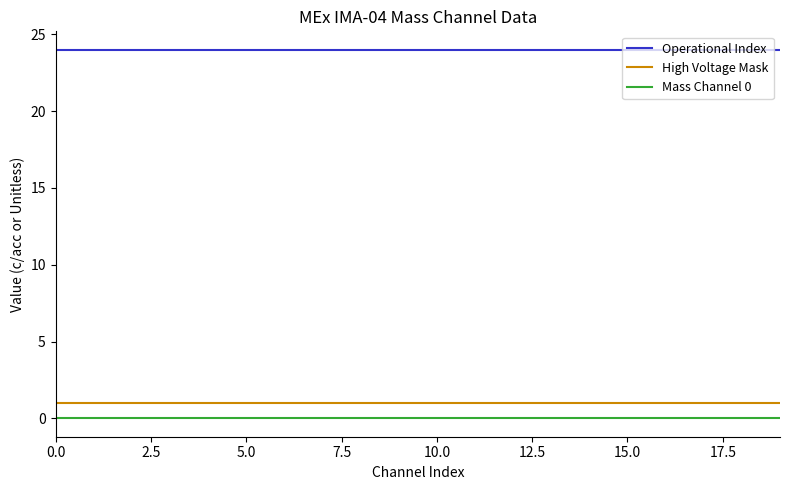

What are all the series names shown in the legend?

Operational Index, High Voltage Mask, Mass Channel 0